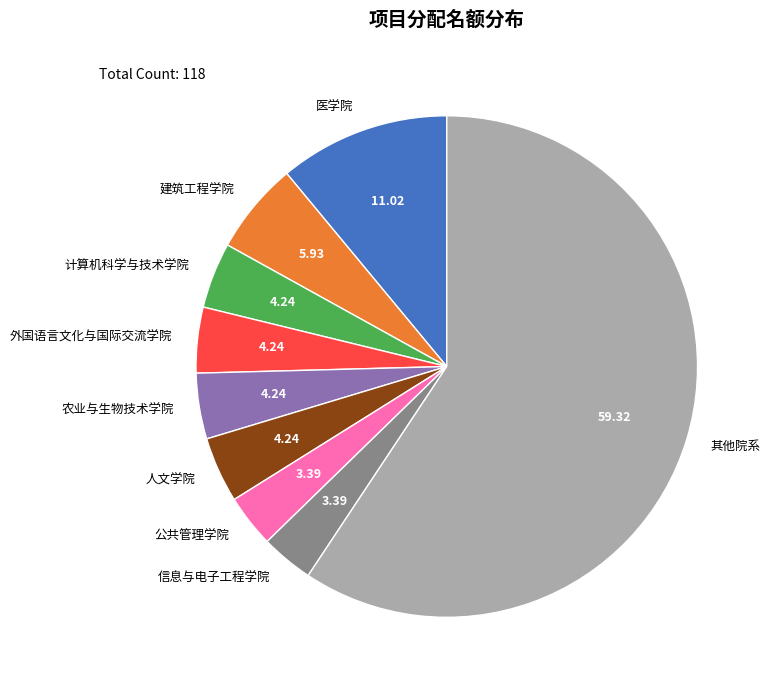

Is there a majority slice in this chart?

Yes